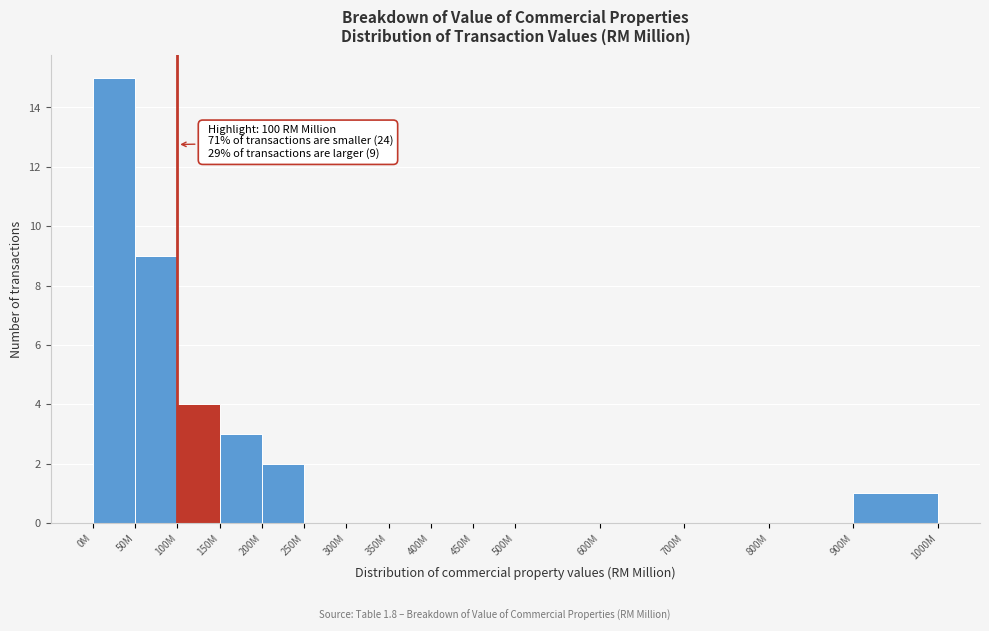

Reading right to left, what are all the values shown in this chart?

900M=1	800M=0	700M=0	600M=0	500M=0	450M=0	400M=0	350M=0	300M=0	250M=0	200M=2	150M=3	100M=4	50M=9	0M=15